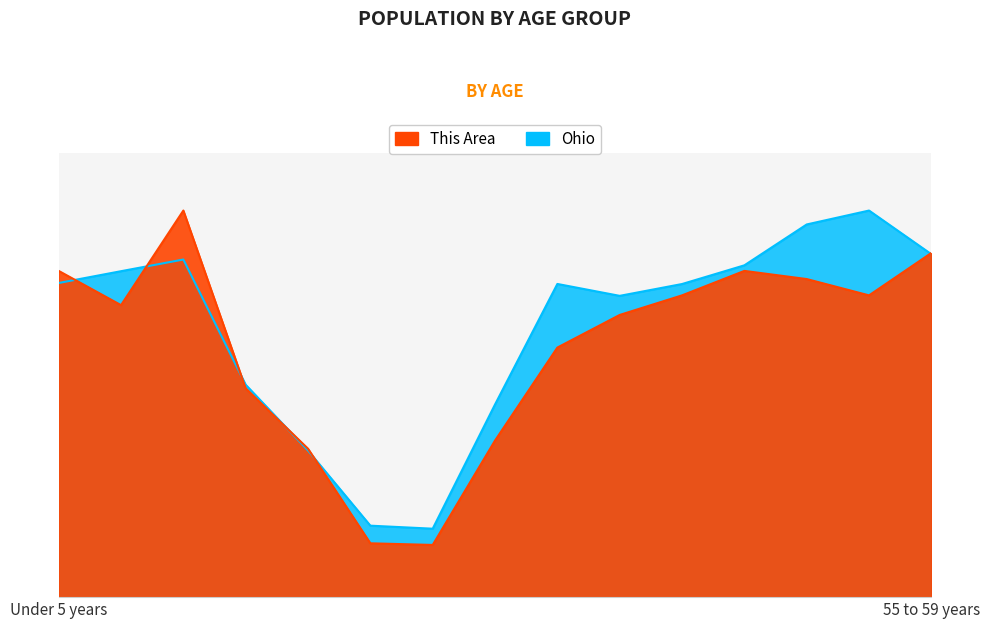

What is the label of the 2nd point from the right?

50 to 54 years